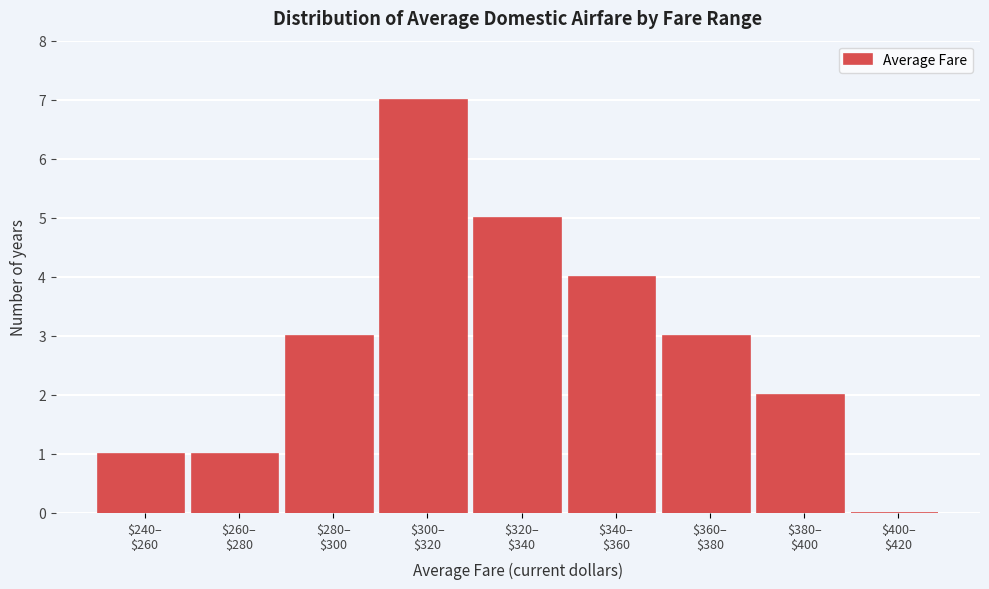

What is the greatest value displayed?

7